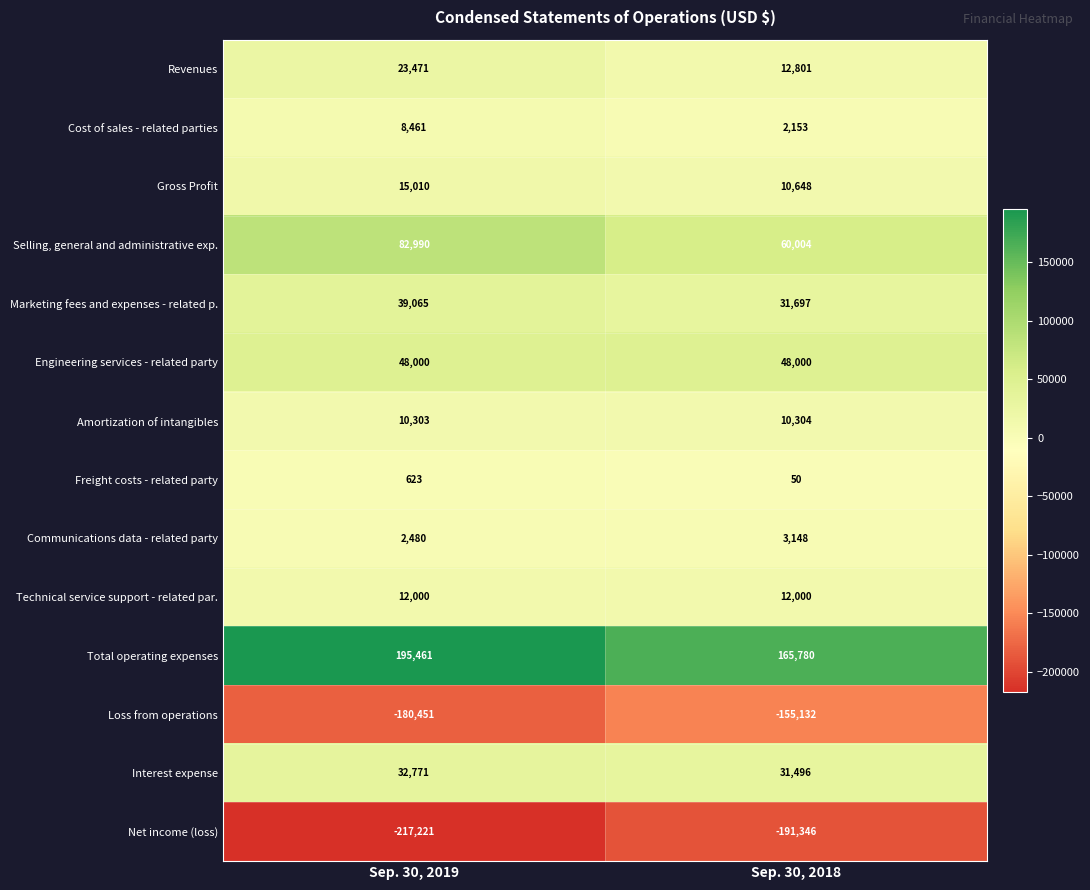

At which category is the sum across all series the highest?

Sep. 30, 2019